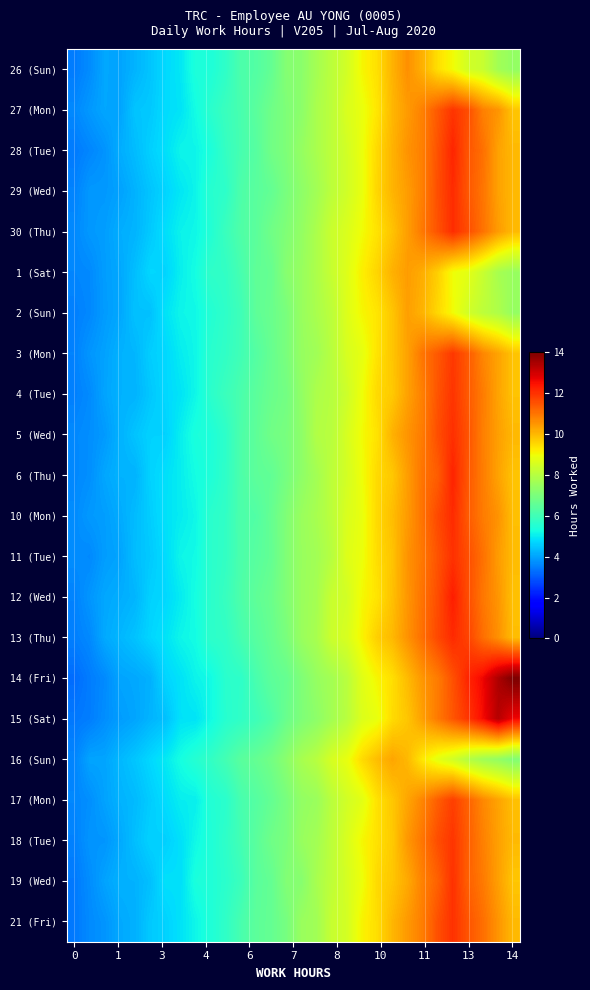

What is the smallest value displayed?

3.3